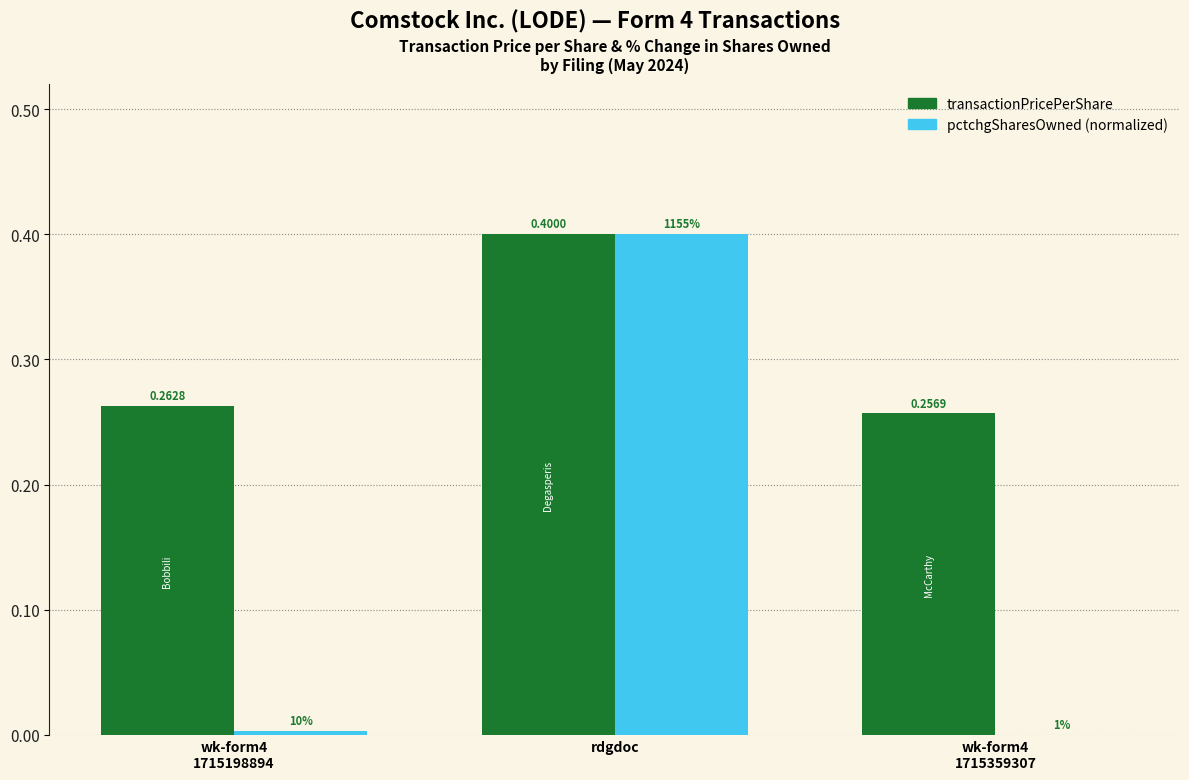

Which category has the highest value across all series?

rdgdoc